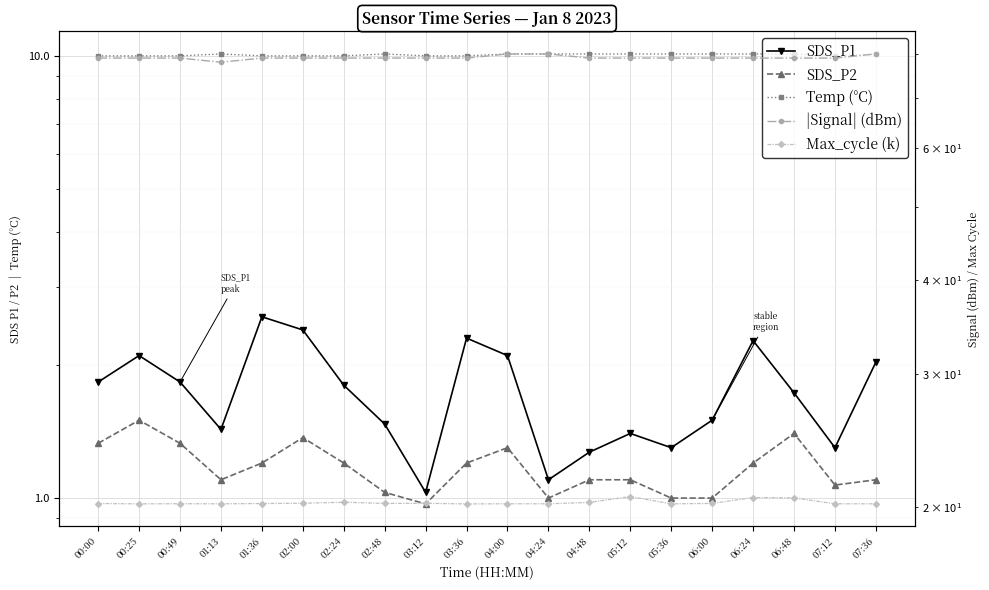

True or false: SDS_P2 and Max_cycle (k) cross at least once.

False